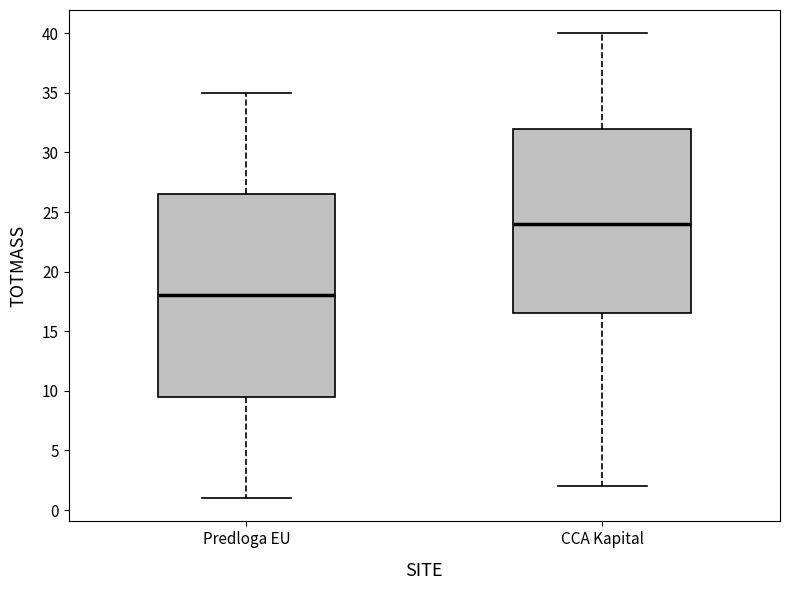

Reading left to right, transcribe this box plot: for each box, give where its median line is, the range the box spans, and where its two whiskers end, as read against the y-axis. The values are not printed on the chart, so give them approximately, as read against the axis.

Predloga EU: median 18.0, box 9.5 to 26.5, whiskers 1.0 to 35.0
CCA Kapital: median 24.0, box 16.5 to 32.0, whiskers 2.0 to 40.0